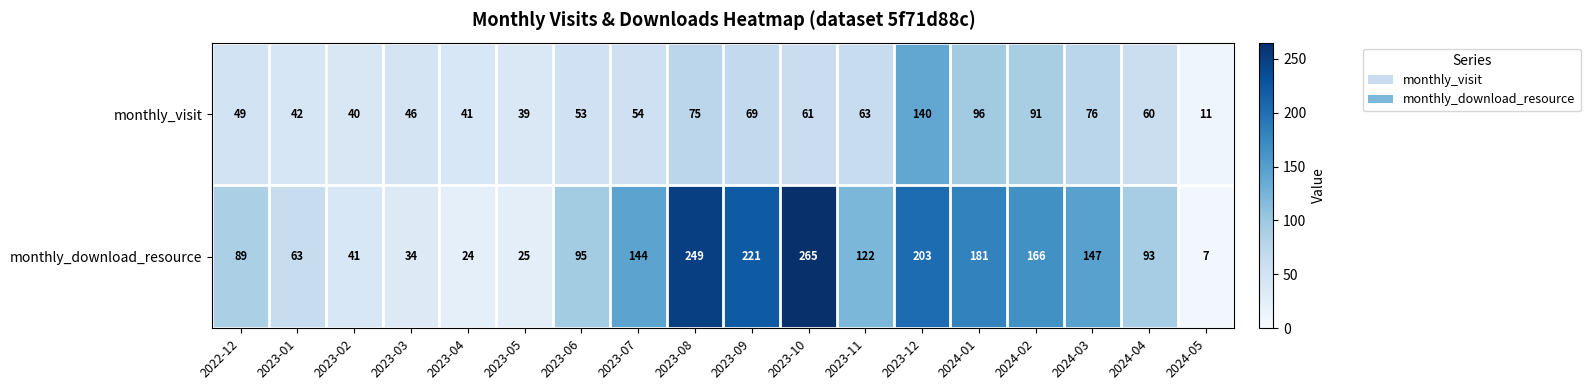

At 2023-06, list the series in order from smallest to largest.

monthly_visit, monthly_download_resource